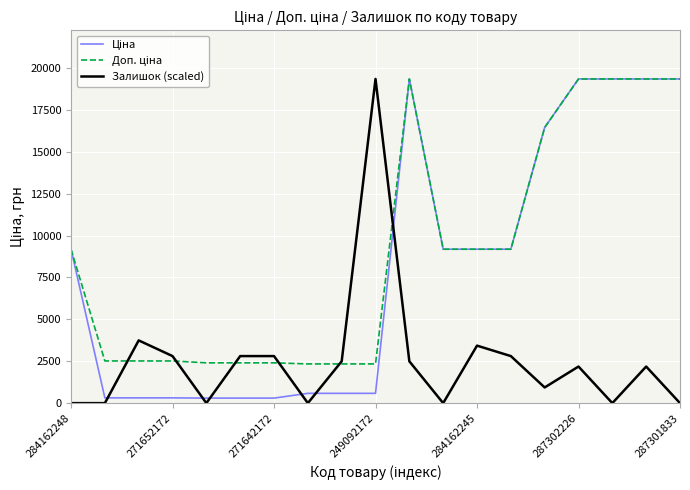

What is the maximum value shown in the chart?

19343.1